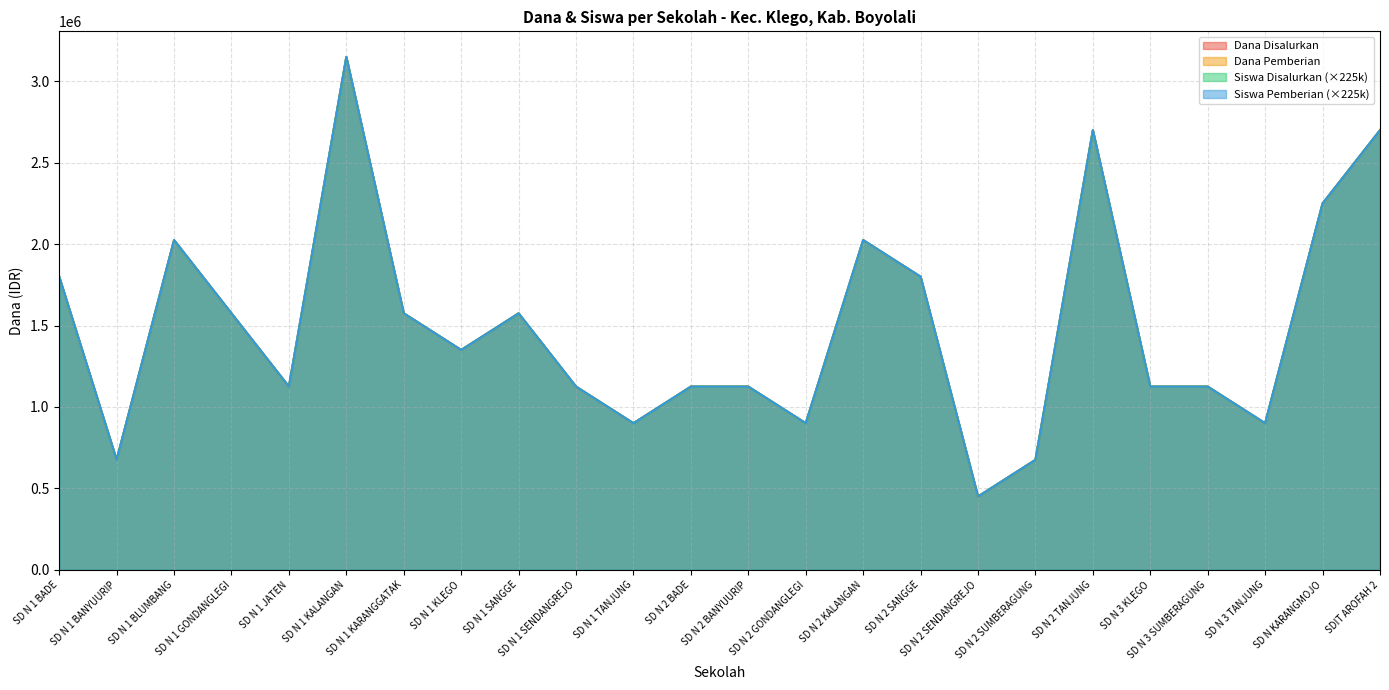

Reading left to right, extract all data points from this chart.

Dana Disalurkan: 1800000	675000	2025000	1575000	1125000	3150000	1575000	1350000	1575000	1125000	900000	1125000	1125000	900000	2025000	1800000	450000	675000	2700000	1125000	1125000	900000	2250000	2700000
Dana Pemberian: 1800000	675000	2025000	1575000	1125000	3150000	1575000	1350000	1575000	1125000	900000	1125000	1125000	900000	2025000	1800000	450000	675000	2700000	1125000	1125000	900000	2250000	2700000
Siswa Disalurkan: 1800000	675000	2025000	1575000	1125000	3150000	1575000	1350000	1575000	1125000	900000	1125000	1125000	900000	2025000	1800000	450000	675000	2700000	1125000	1125000	900000	2250000	2700000
Siswa Pemberian: 1800000	675000	2025000	1575000	1125000	3150000	1575000	1350000	1575000	1125000	900000	1125000	1125000	900000	2025000	1800000	450000	675000	2700000	1125000	1125000	900000	2250000	2700000